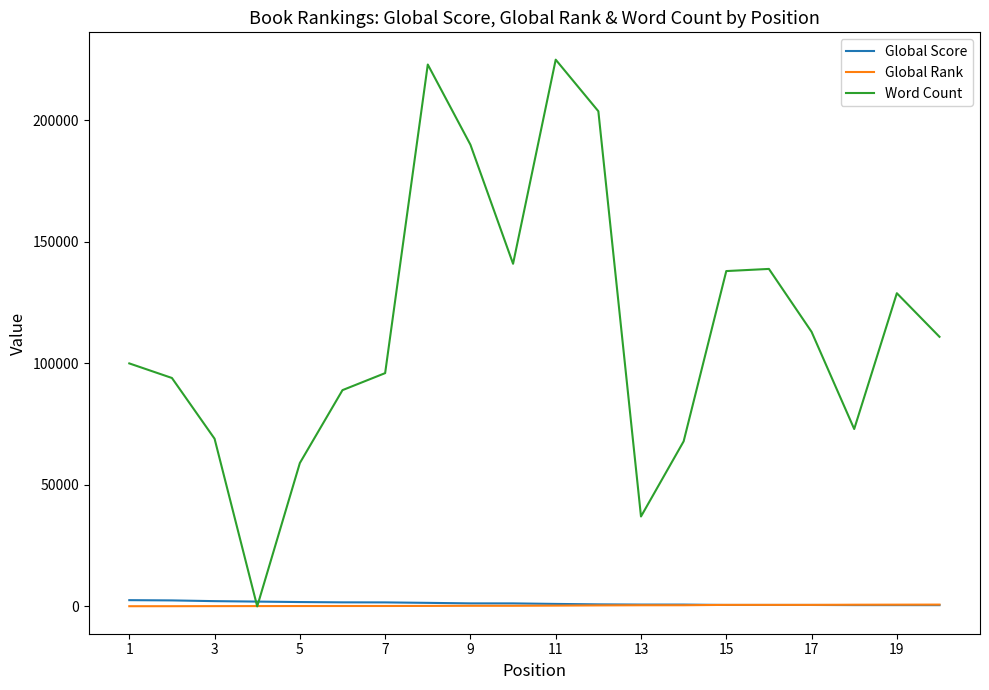

What is the minimum value for Global Score?

507